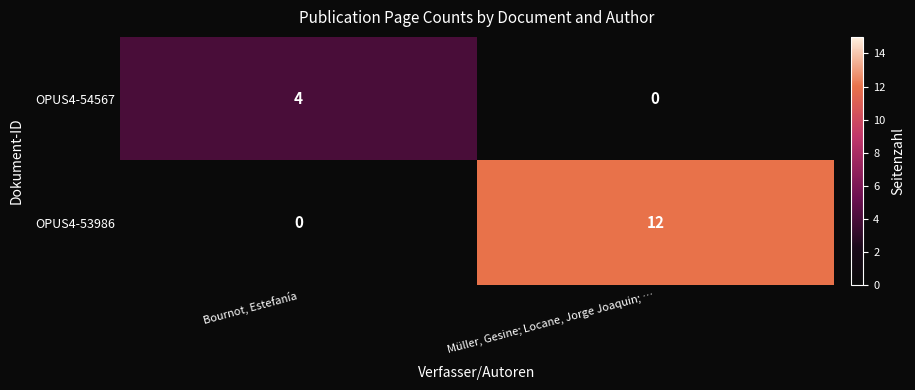

Where is OPUS4-53986 nearest to the value 6?

Bournot, Estefanía